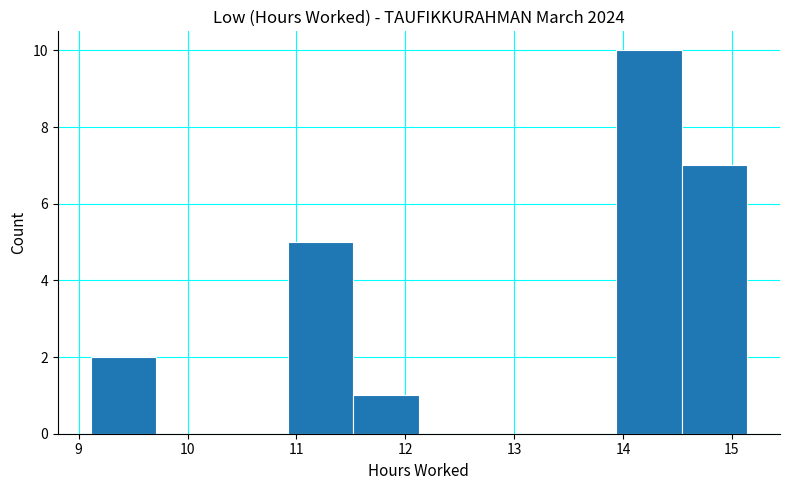

What is the height of the bar covering 10.9 to 11.5 on the x-axis? Neither the bar edges nor the heights are printed on the chart, so give them approximately, as read against the axes.

5